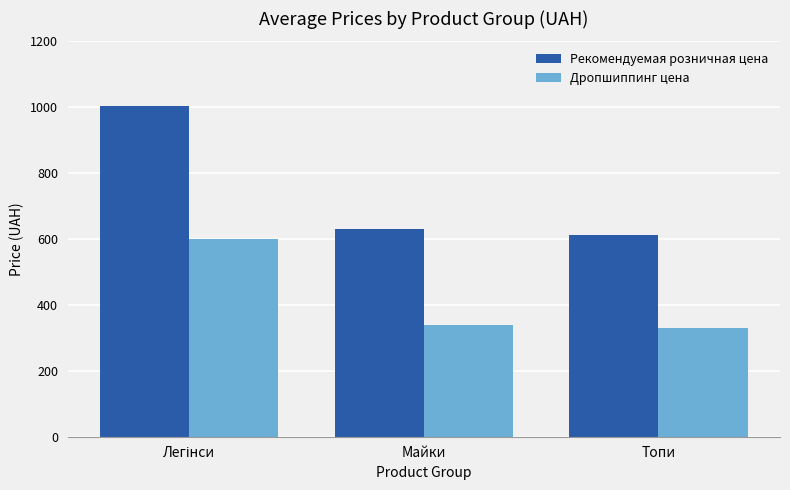

Are the bars grouped side by side (vs. stacked)?

Yes